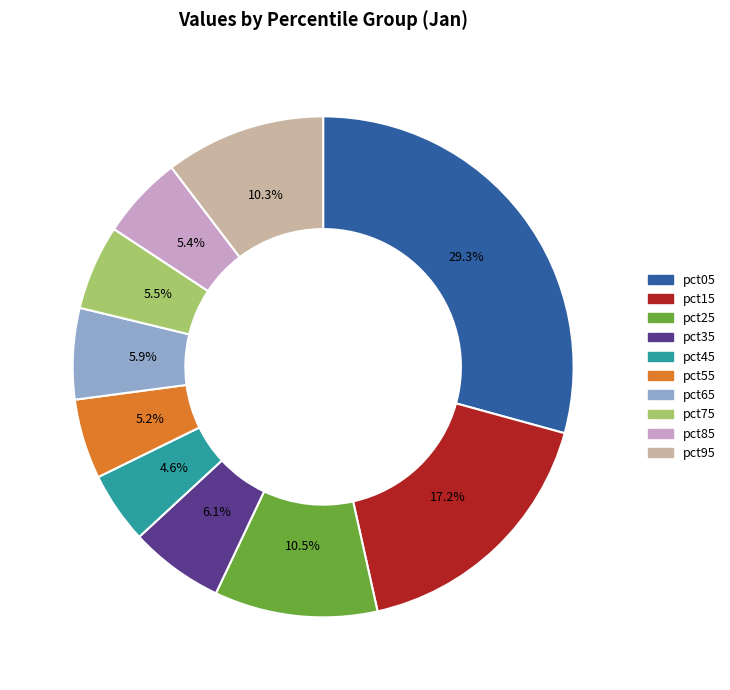

How many segments does this pie chart have?

10